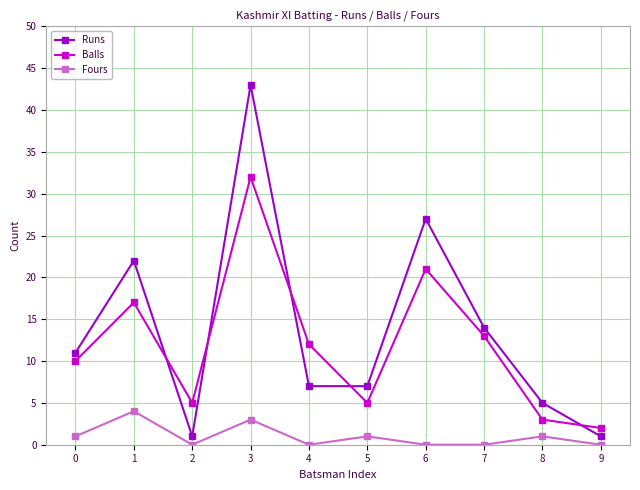

True or false: Fours has a value of 4 at 1.

True